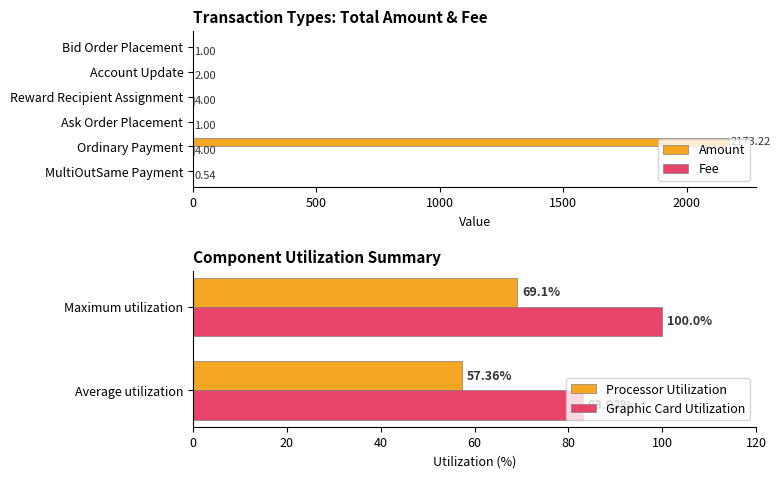

How many data points in Amount are above 0?

1